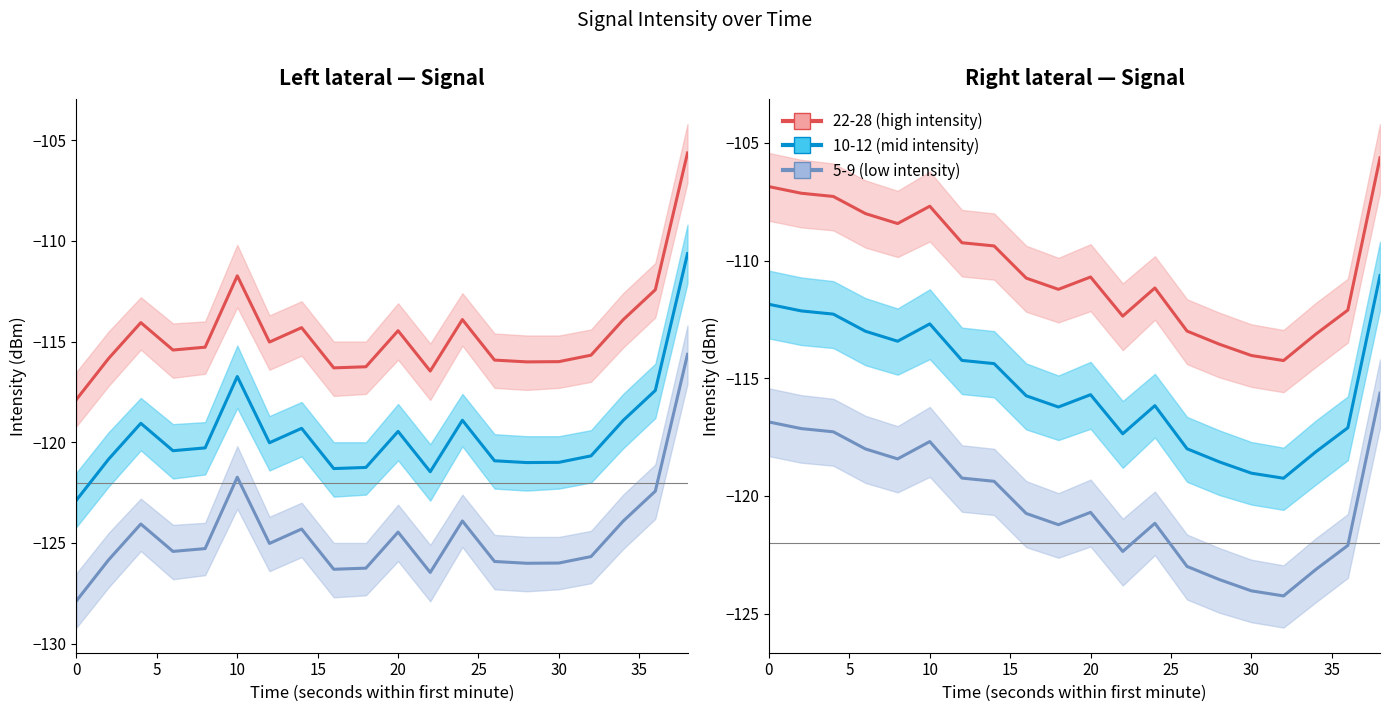

Which series has the largest range (max minus min)?

5-9 (low intensity)